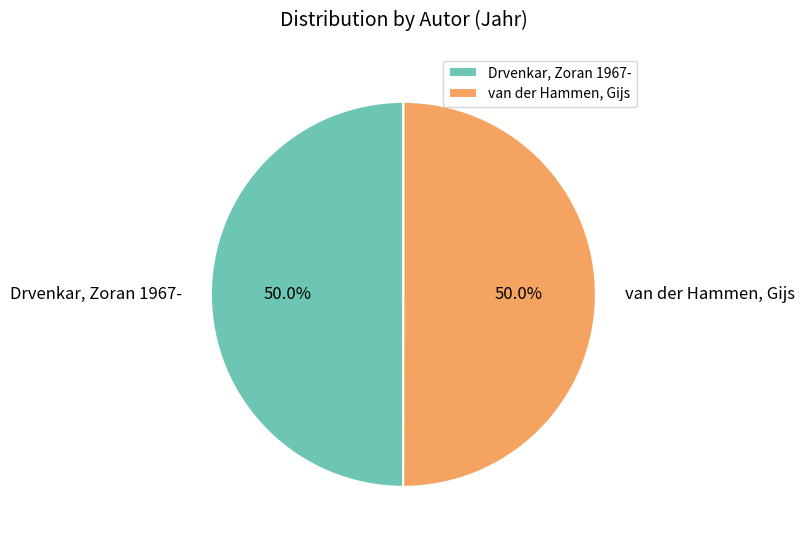

What percentage is the van der Hammen, Gijs slice, to the nearest percent?

50%